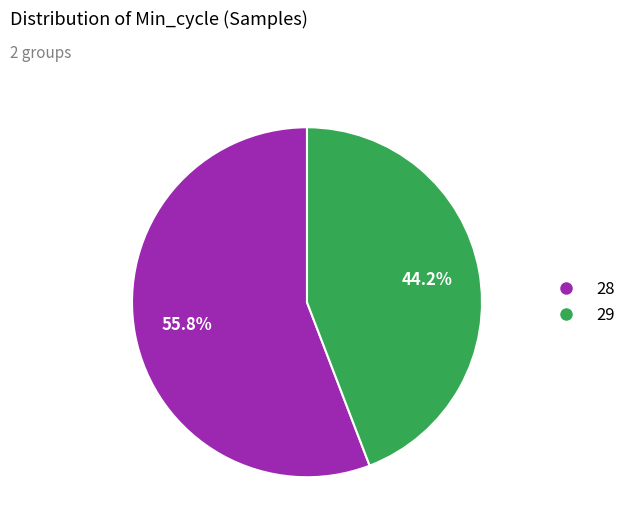

Does any single category account for the majority?

Yes